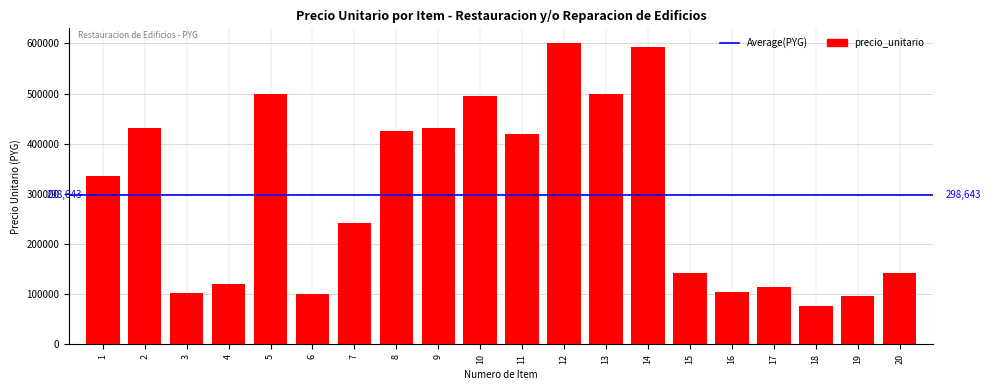

What is the sum of the values at 5 and 10?

994868